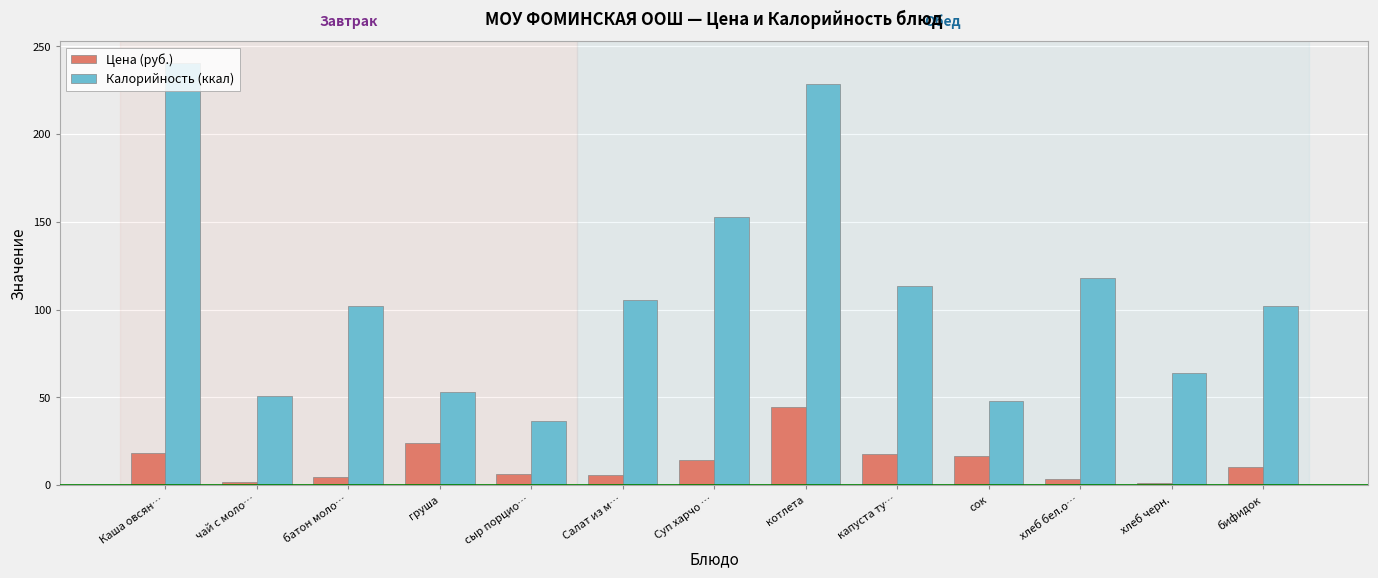

The Калорийность (ккал) series shows 44.3 at хлеб бел.о…. True or false?

False